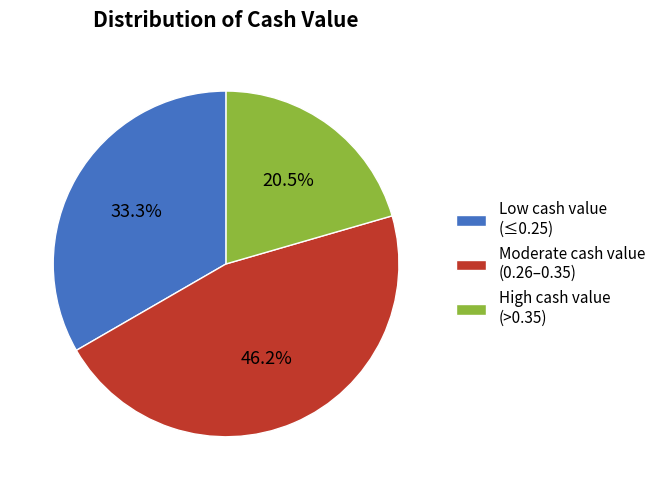

Is High cash value (>0.35) the majority of the pie?

No